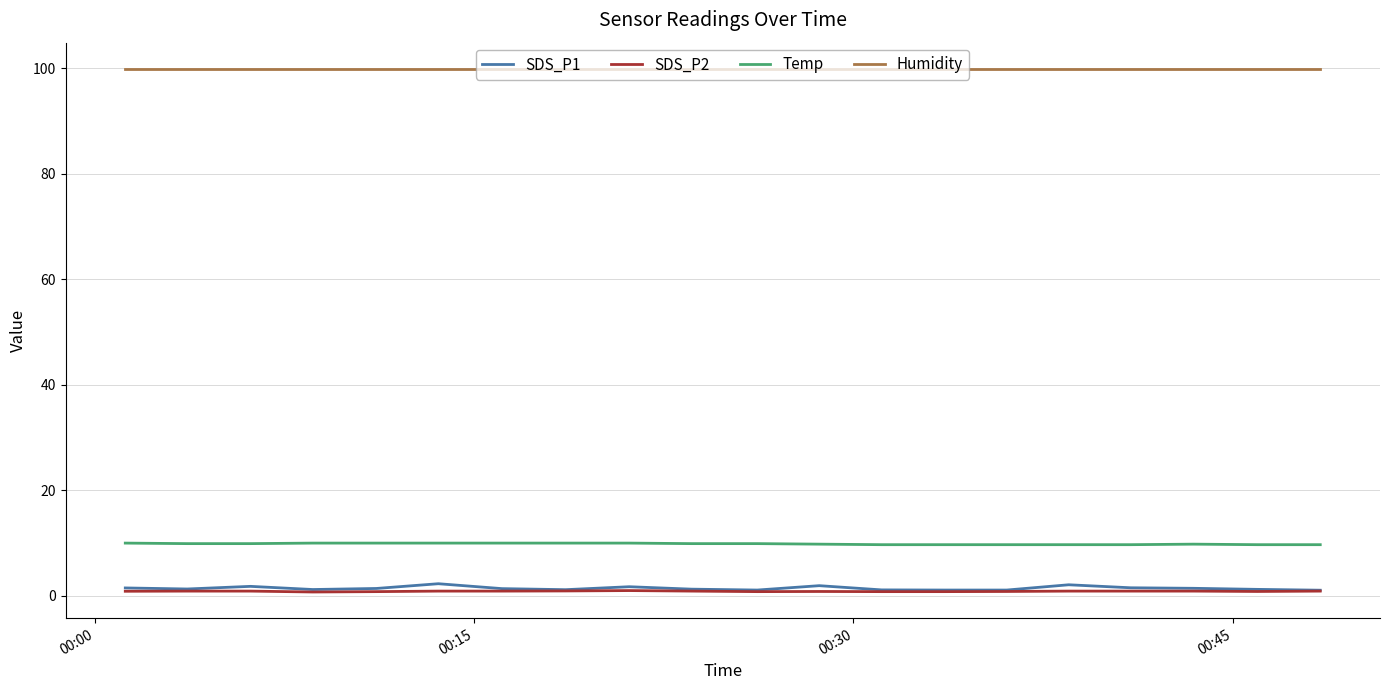

True or false: SDS_P1 and Temp intersect in this chart.

False